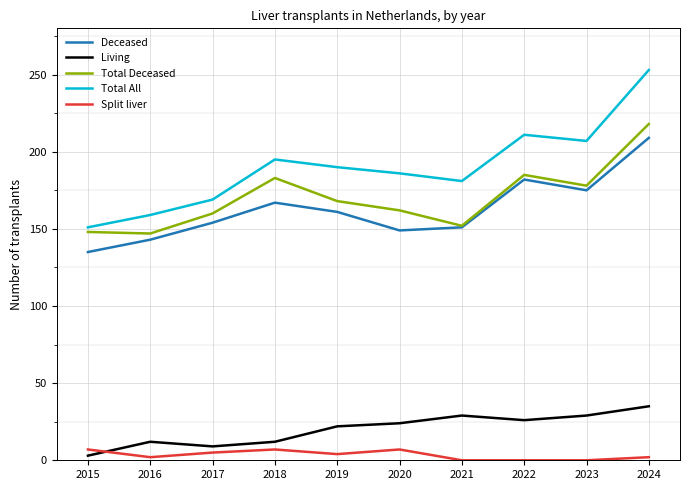

At which category is the sum across all series the highest?

2024